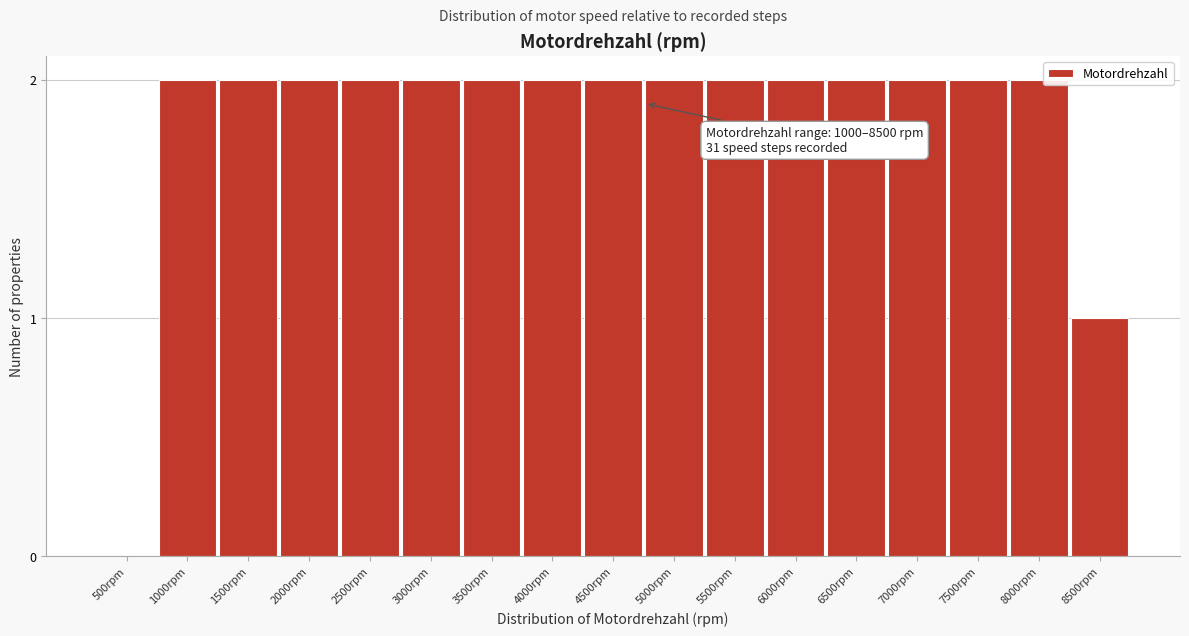

Reading right to left, list all the values displayed in this chart.

8500rpm=1	8000rpm=2	7500rpm=2	7000rpm=2	6500rpm=2	6000rpm=2	5500rpm=2	5000rpm=2	4500rpm=2	4000rpm=2	3500rpm=2	3000rpm=2	2500rpm=2	2000rpm=2	1500rpm=2	1000rpm=2	500rpm=0